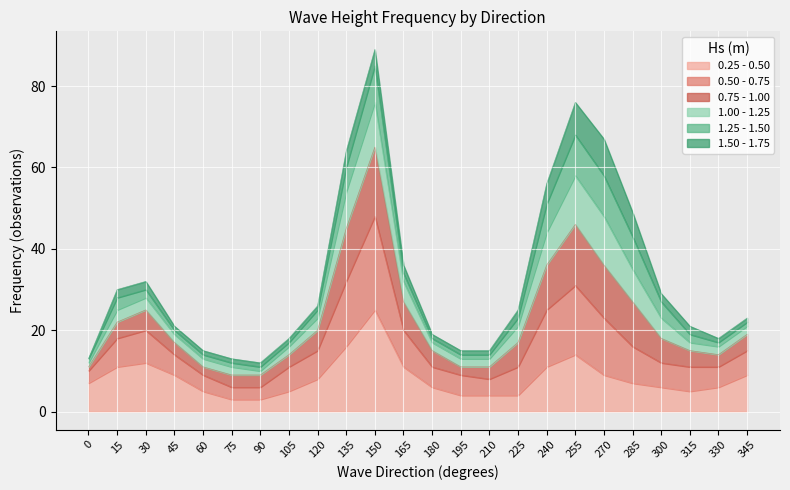

The 0.25 - 0.50 series shows 3 at 75. True or false?

True